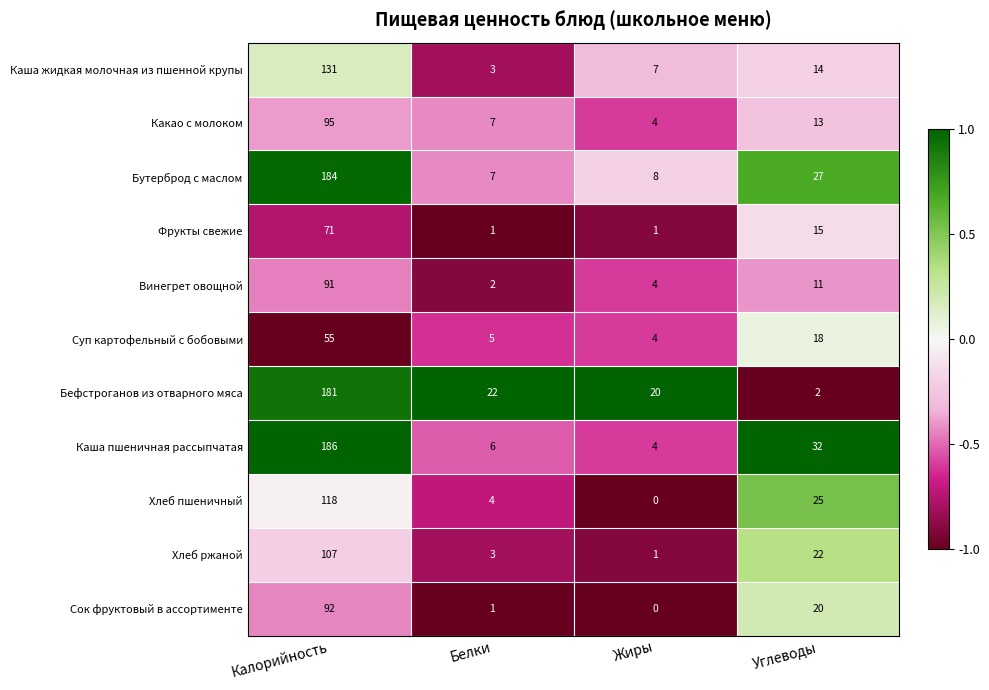

The value of Хлеб пшеничный at Белки is 4. True or false?

True